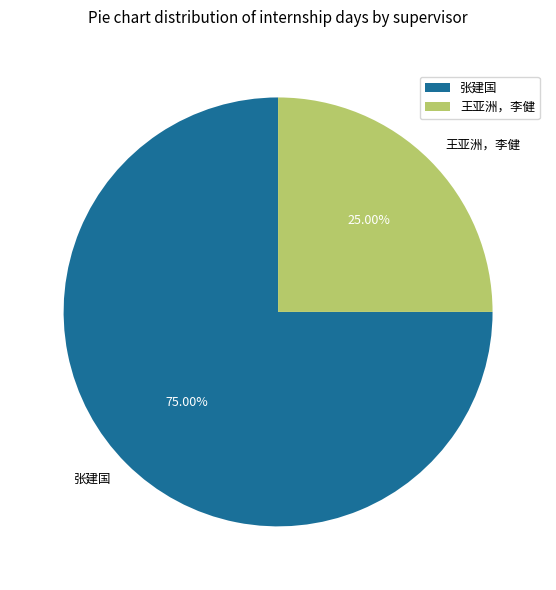

Which has a higher value, 张建国 or 王亚洲，李健?

张建国